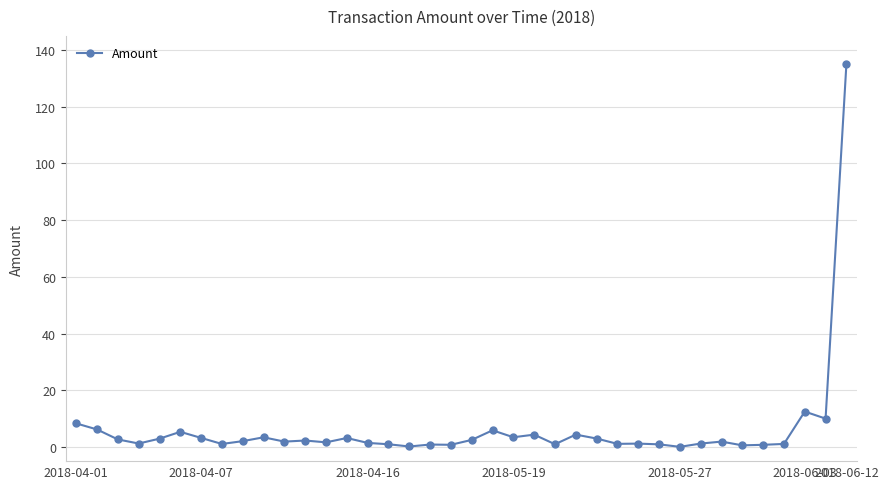

Does the chart display data point markers on the line(s)?

Yes